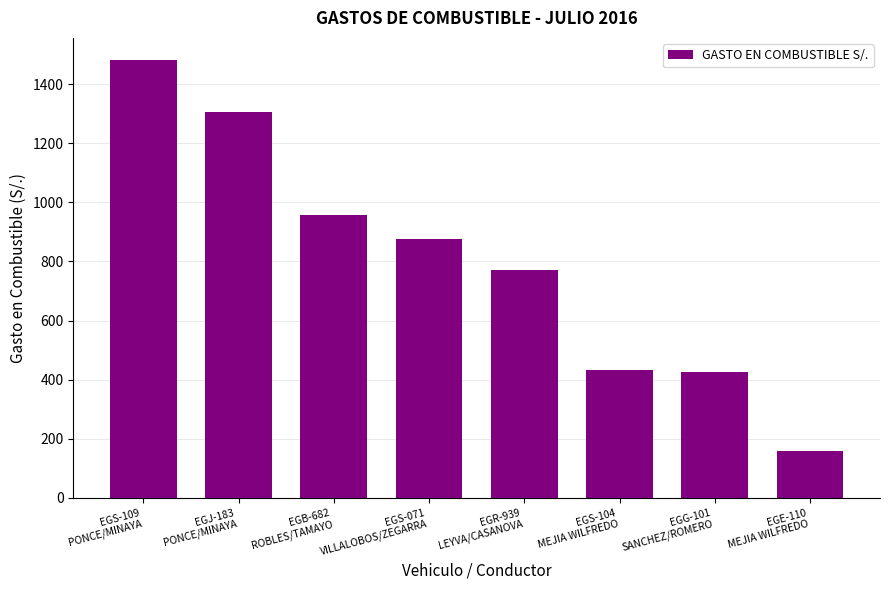

How many bars are there in total?

8